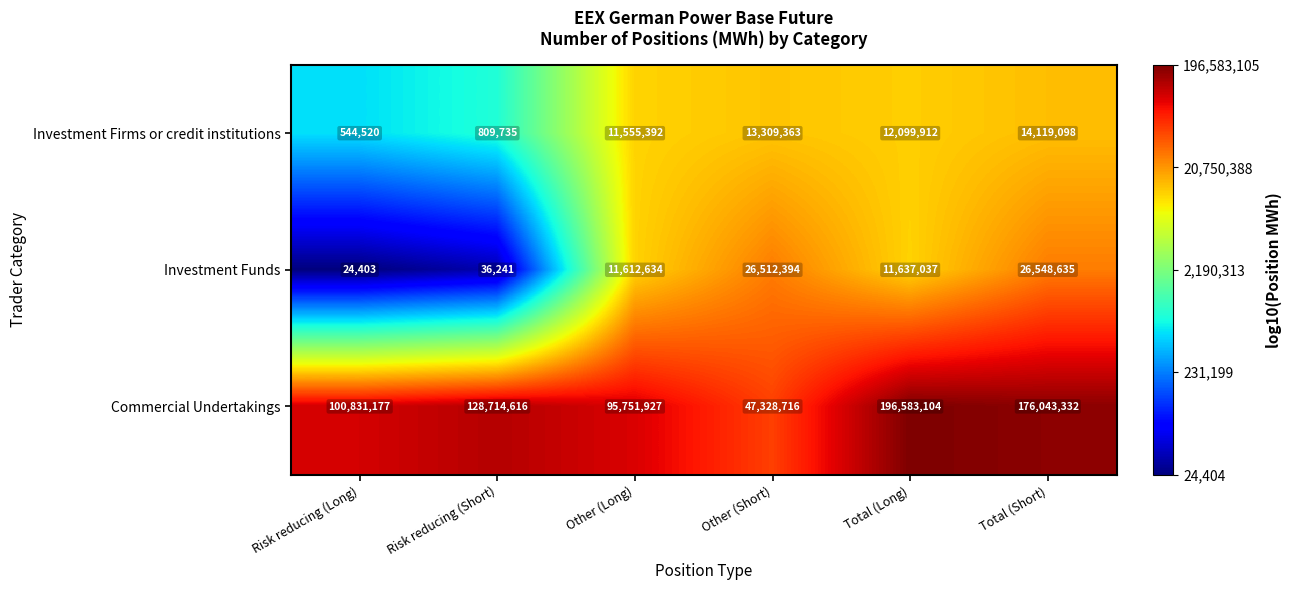

What is the average value of the Investment Firms or credit institutions series?

8739670